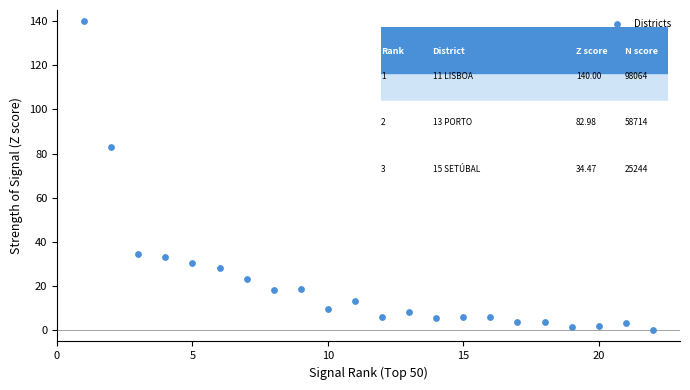

What Y value in the scatter plot is closest to 70?

83.0